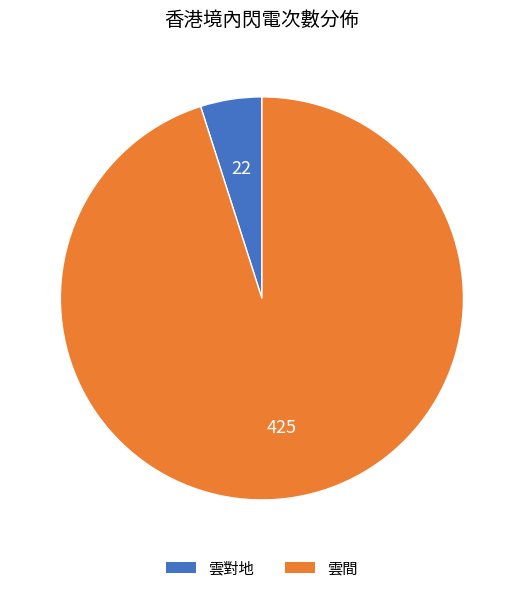

Is there any slice that represents more than half of the pie?

Yes